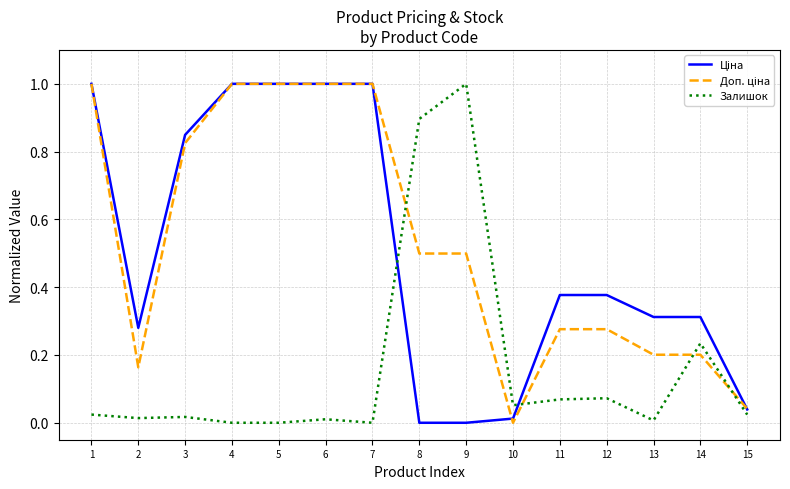

At which label does Залишок reach its peak?

9